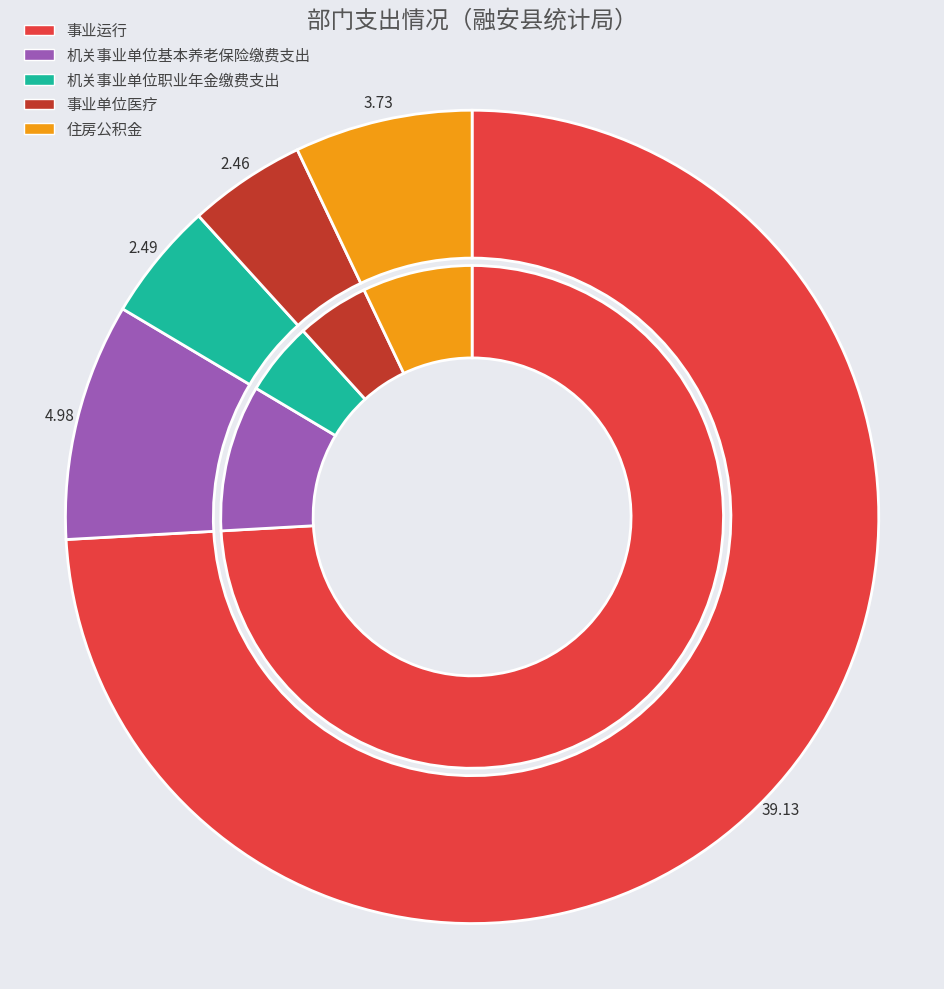

To the nearest percent, what is the combined percentage of 事业运行 and 住房公积金?

81%